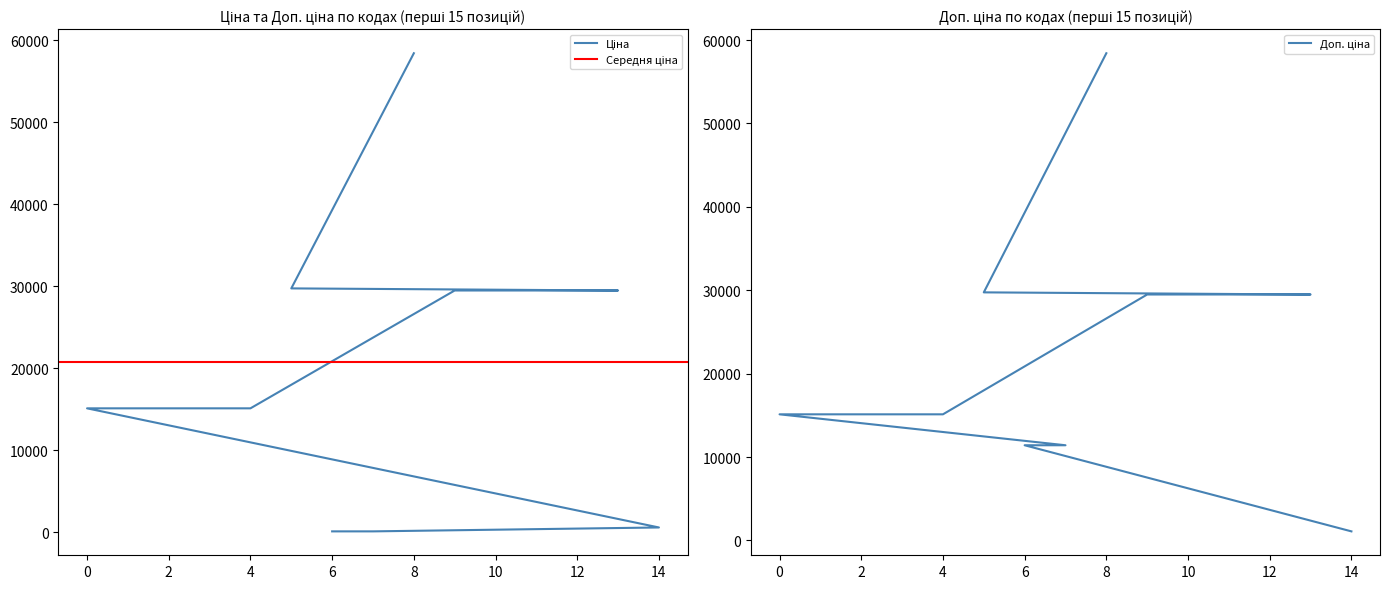

How many lines are shown in the chart?

2